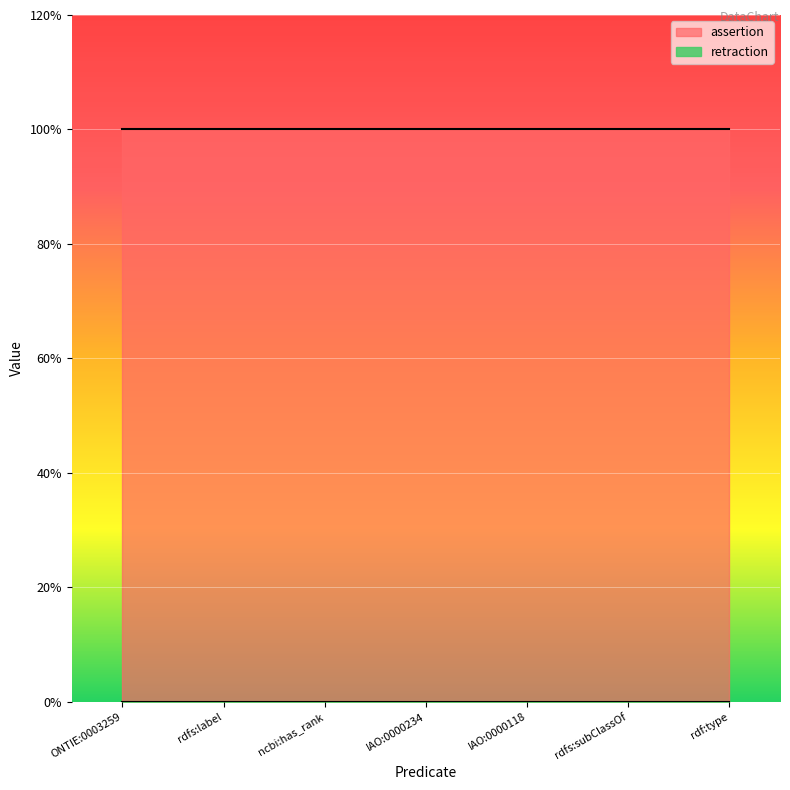

What position from the right is IAO:0000118?

3